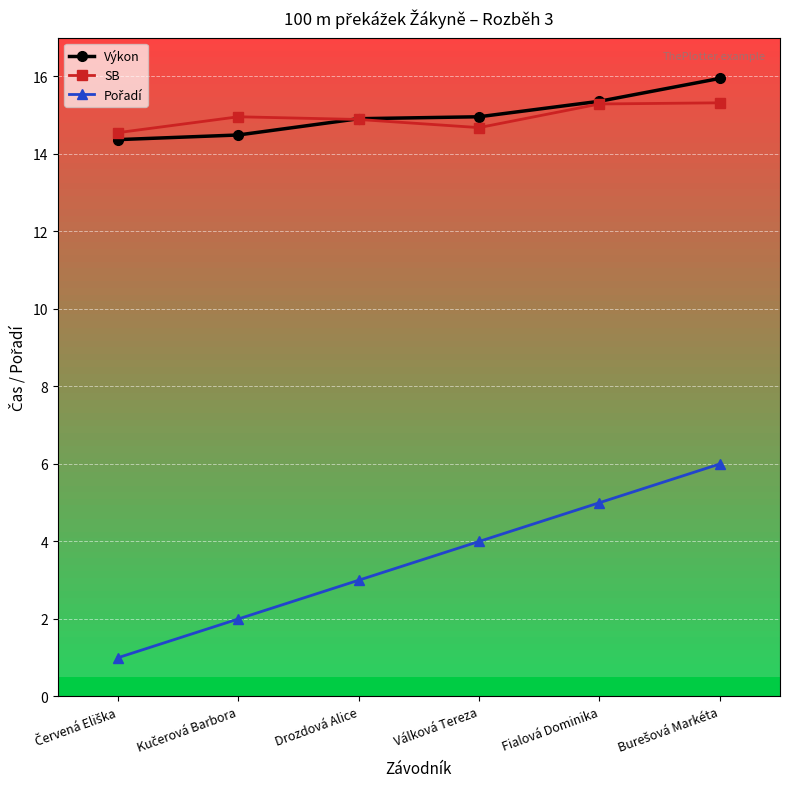

True or false: SB and Výkon intersect in this chart.

True